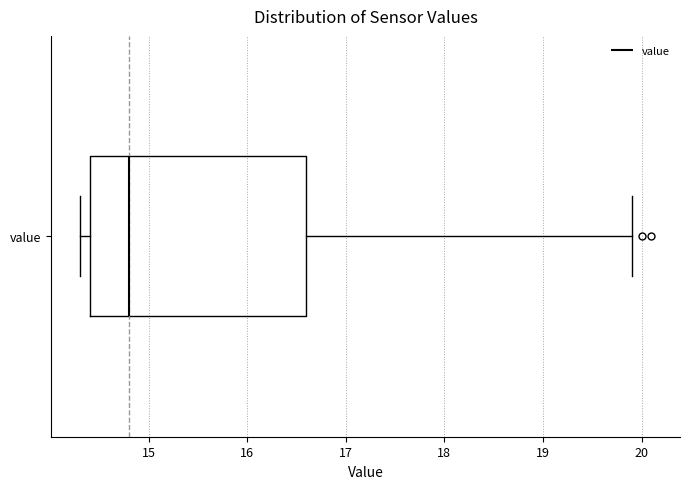

Read this box plot against the x-axis: the position of the median line, the range covered by the box, and the ends of both whiskers. The values are not printed on the chart, so give them approximately, as read against the axis.

median 14.8, box 14.4 to 16.6, whiskers 14.3 to 19.9